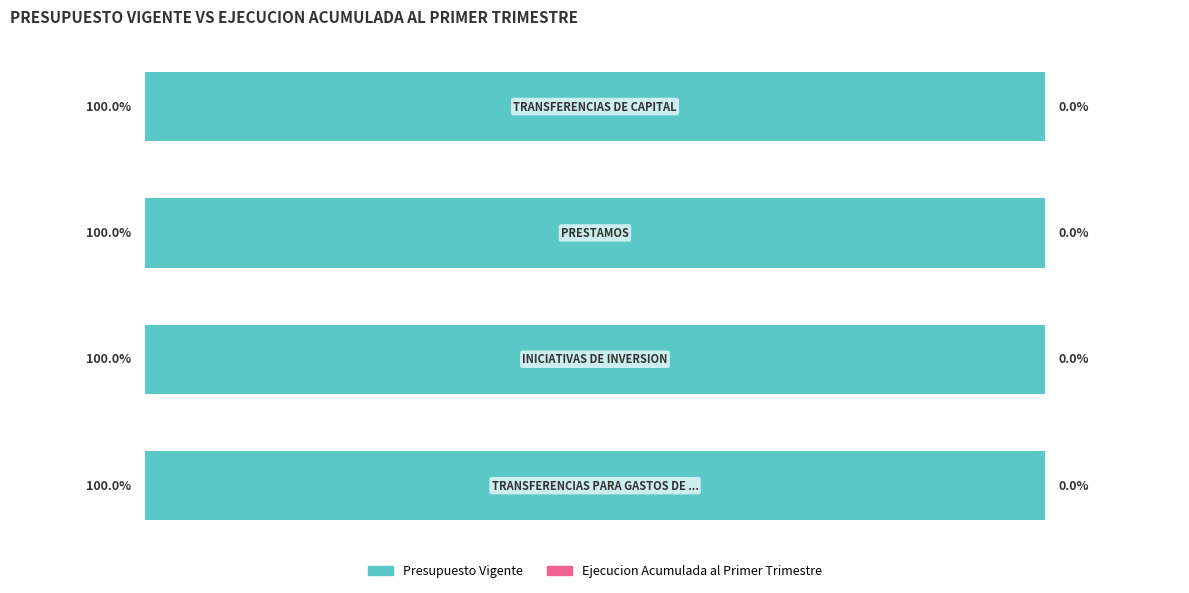

What is the value of the Presupuesto Vigente bar at the 3rd from the left?

7897396